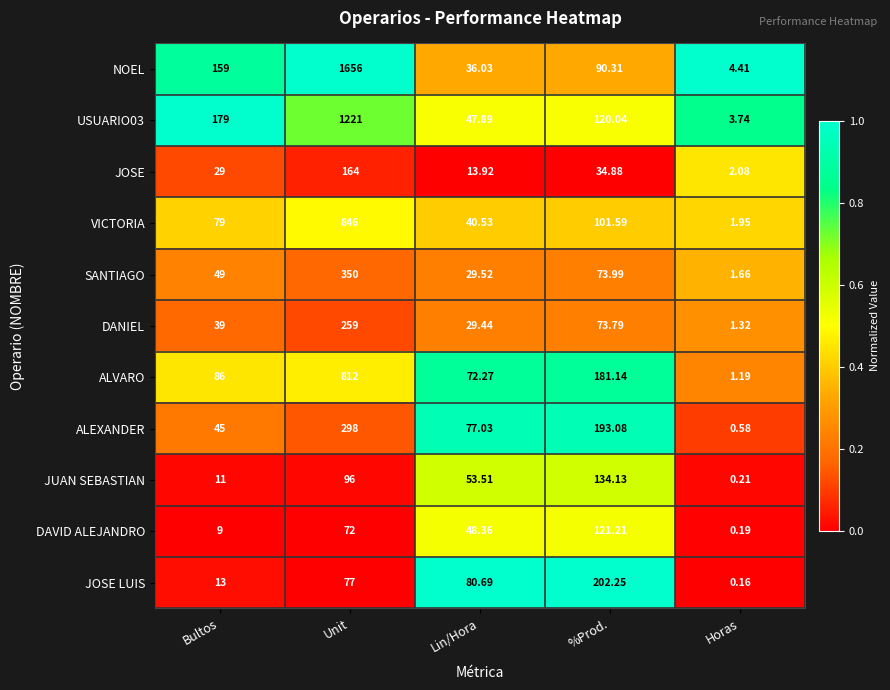

Which series has the largest range (max minus min)?

NOEL